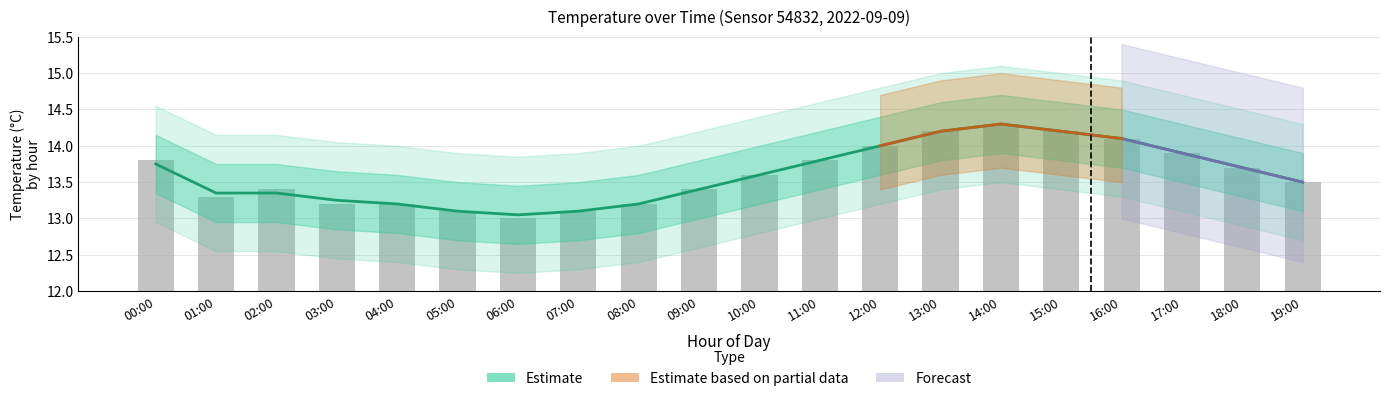

What position from the right is 06:00?

14